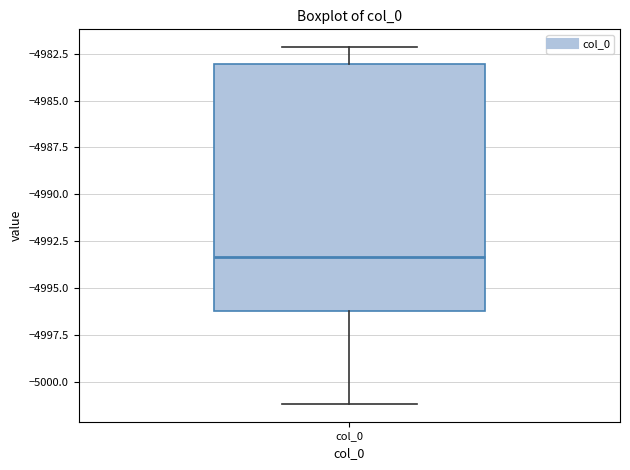

Read this box plot against the y-axis: the position of the median line, the range covered by the box, and the ends of both whiskers. The values are not printed on the chart, so give them approximately, as read against the axis.

median -4993.5, box -4996.0 to -4983.0, whiskers -5001.0 to -4982.0